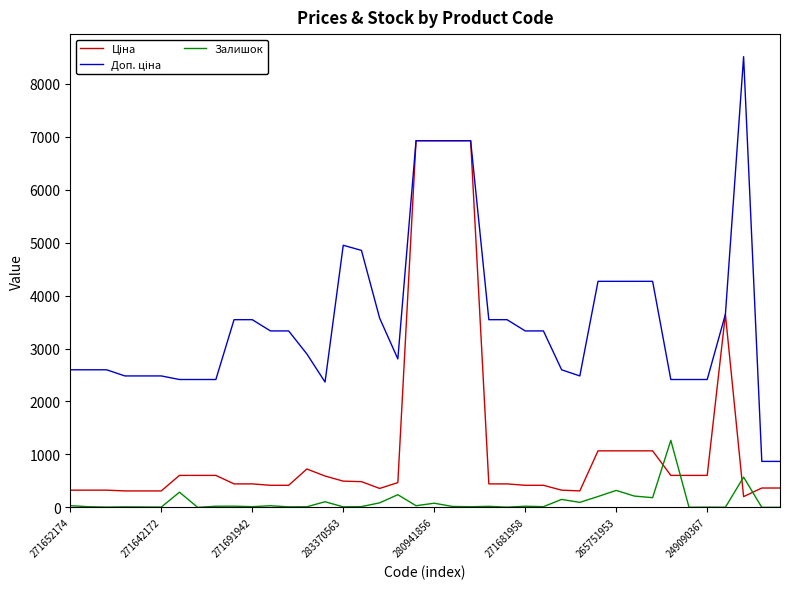

What is the greatest value displayed?

8513.4